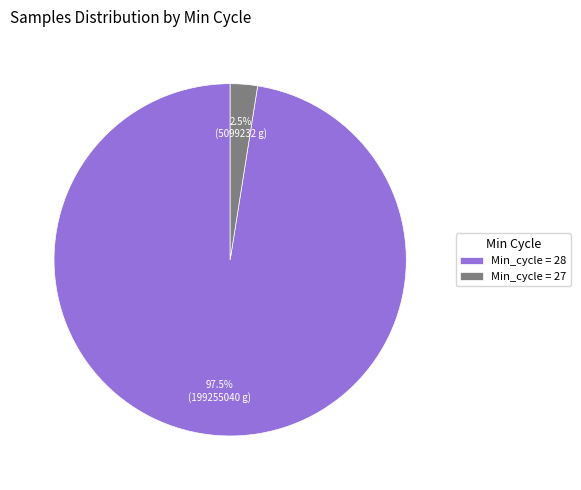

Which category has the biggest portion of the pie?

Min_cycle = 28